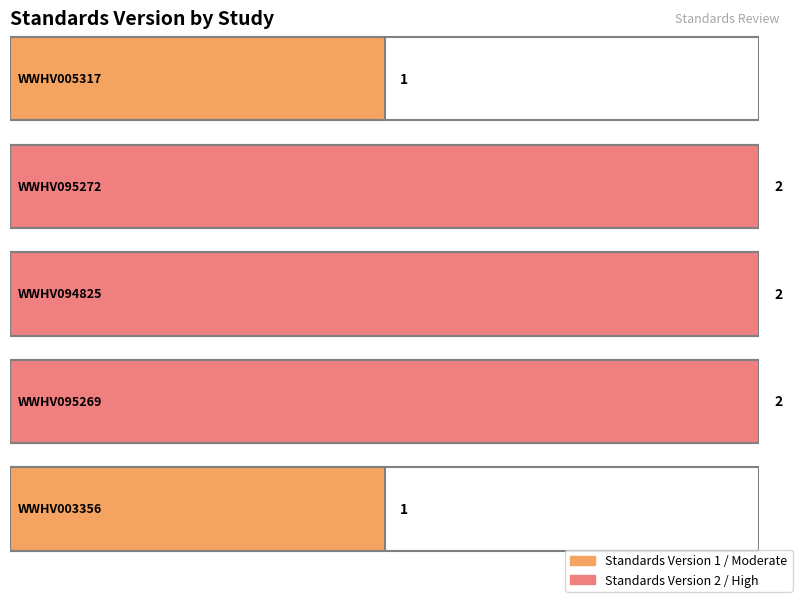

What position from the right is WWHV094825?

3